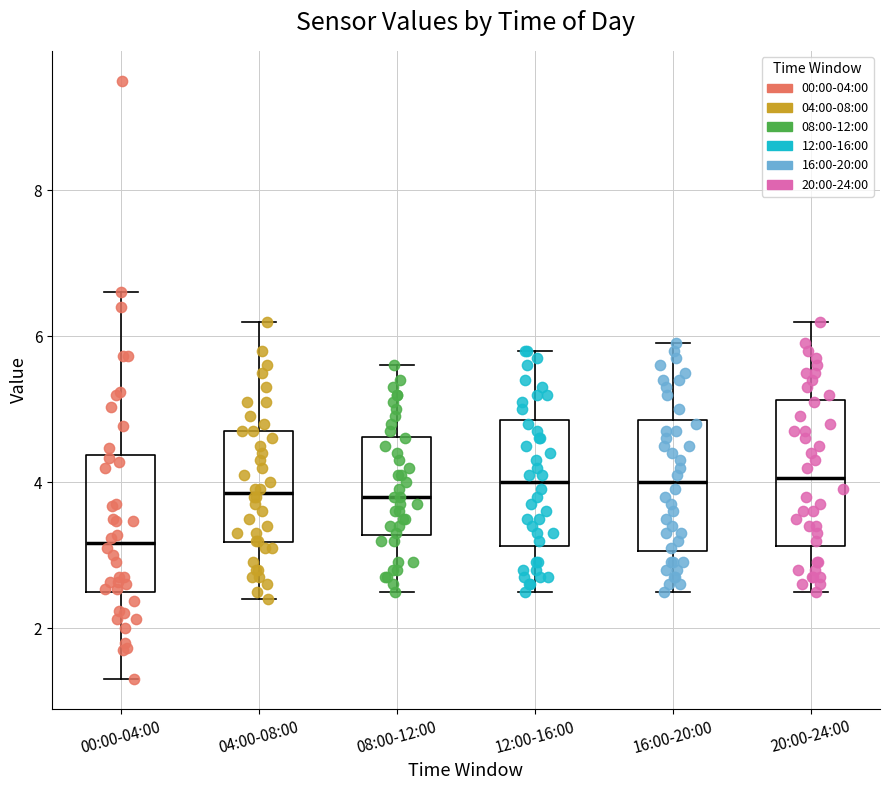

Where is the upper edge of the box for 16:00-20:00 on the y-axis? The values are not printed on the chart, so give them approximately, as read against the axis.

4.8